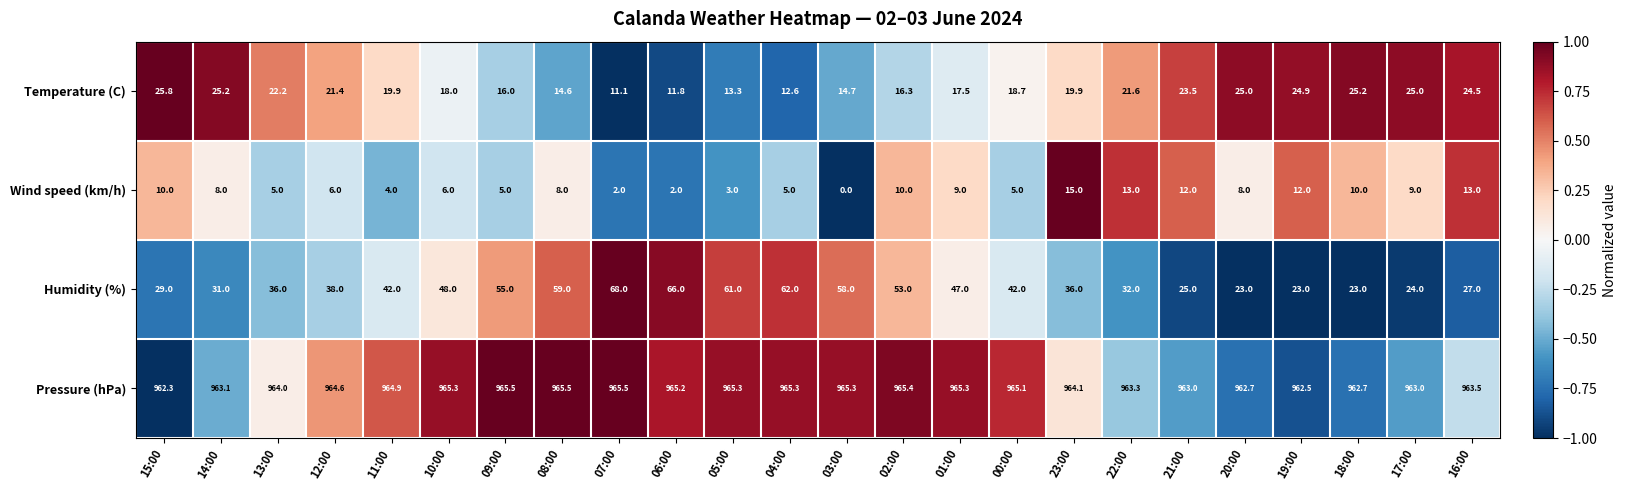

At which label does Wind speed (km/h) first exceed 8?

15:00